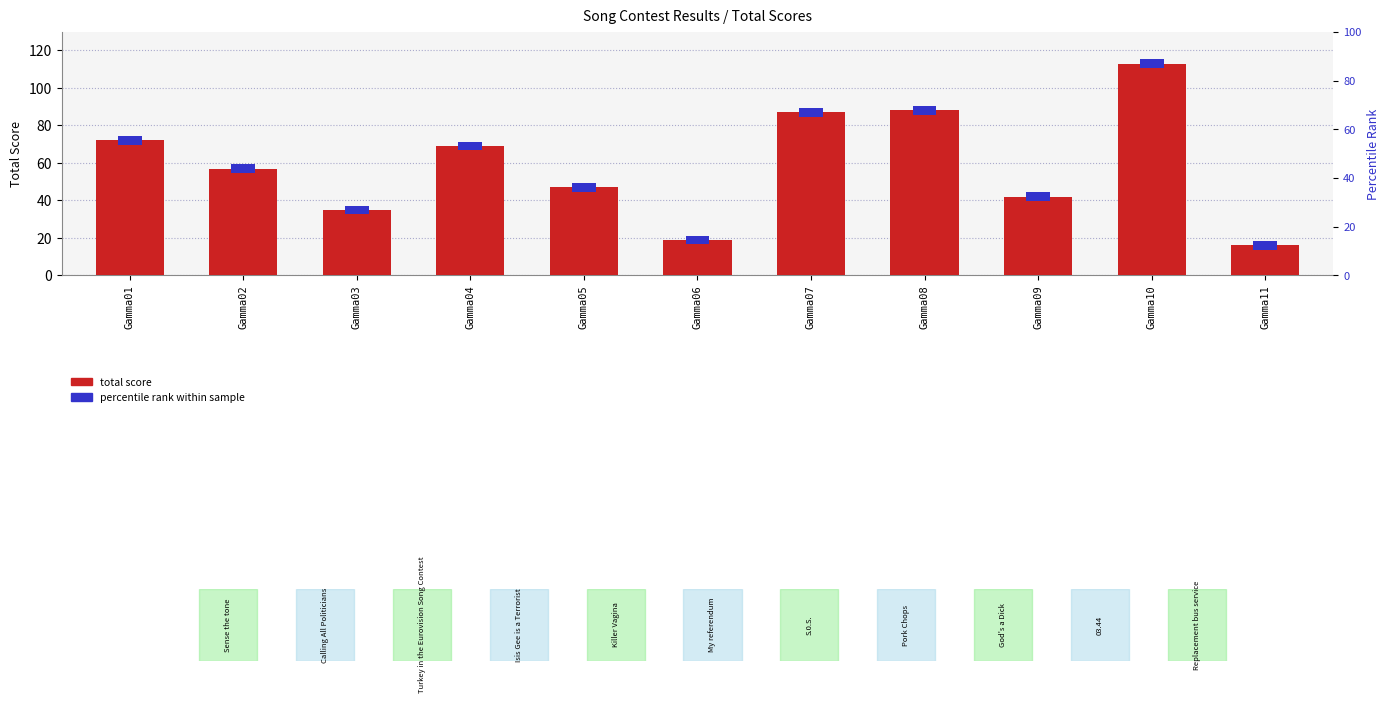

The value at Gamma09 is 62. True or false?

False